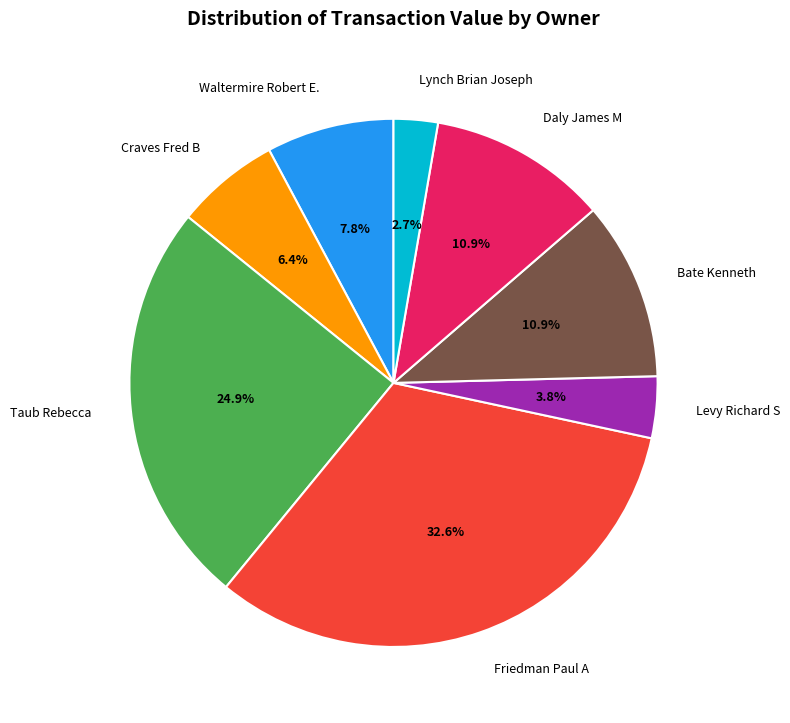

How many slices are in this pie chart?

8